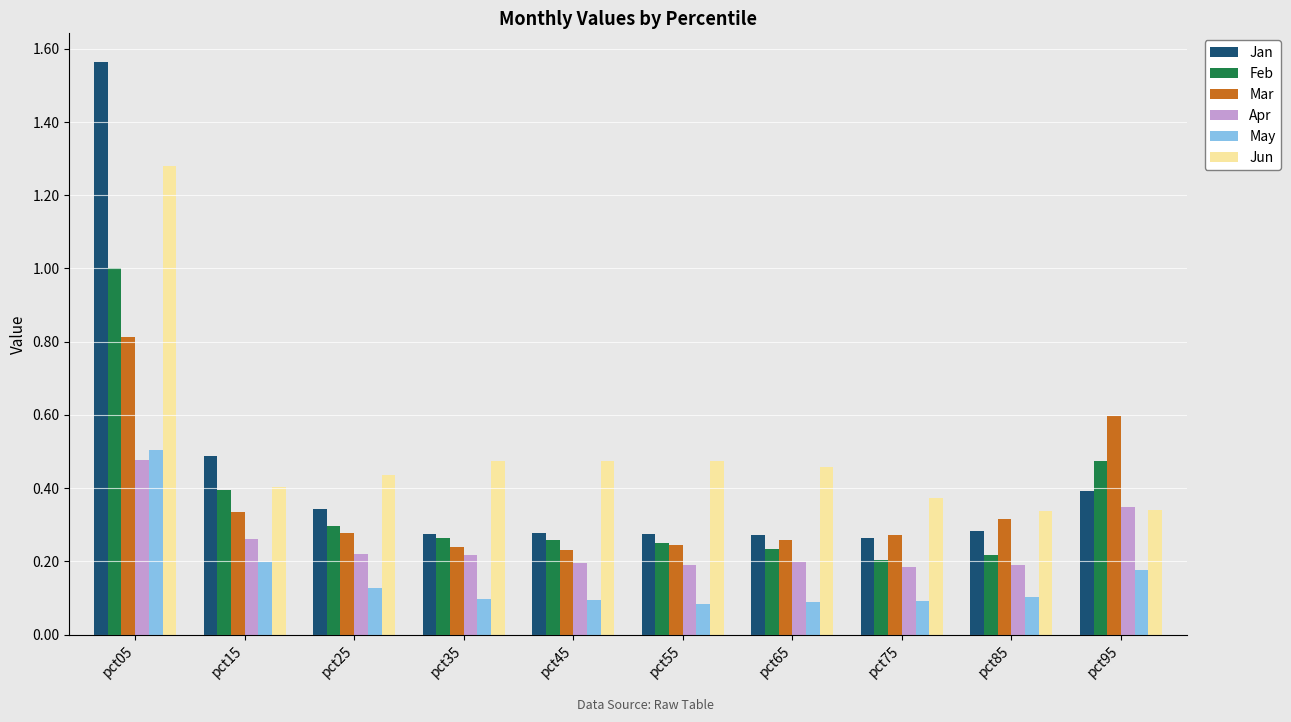

True or false: Apr has a value of 0.3 at pct85.

False